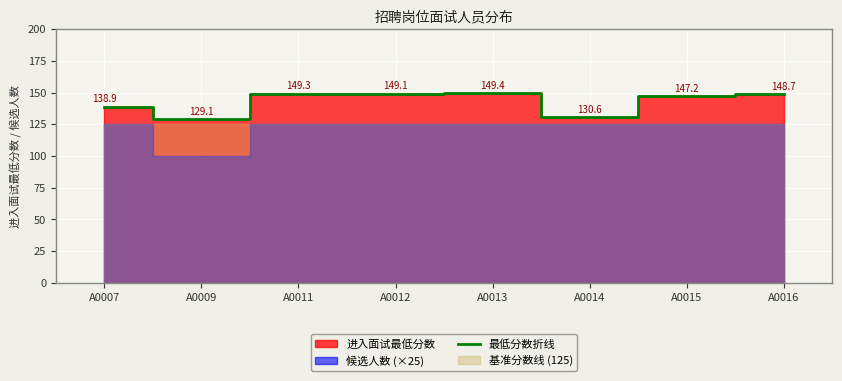

The value at A0014 is 207.9. True or false?

False